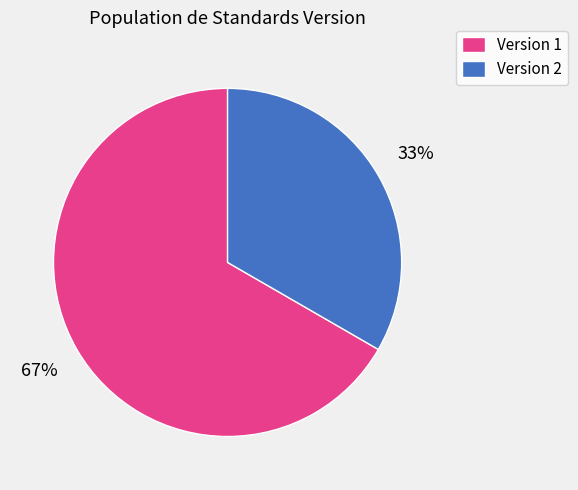

Is there a majority slice in this chart?

Yes